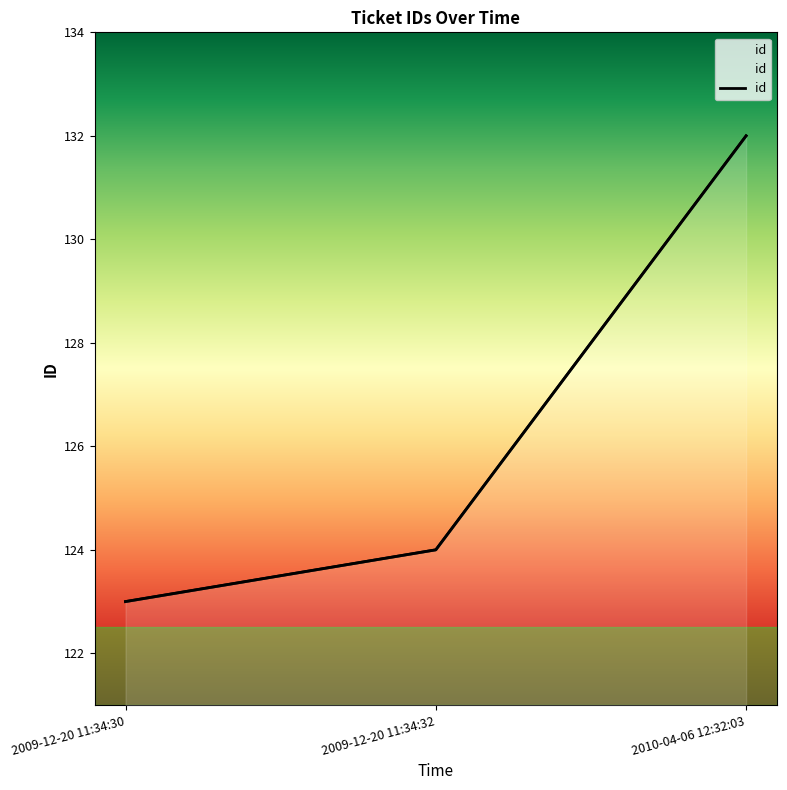

What is the greatest value displayed?

132